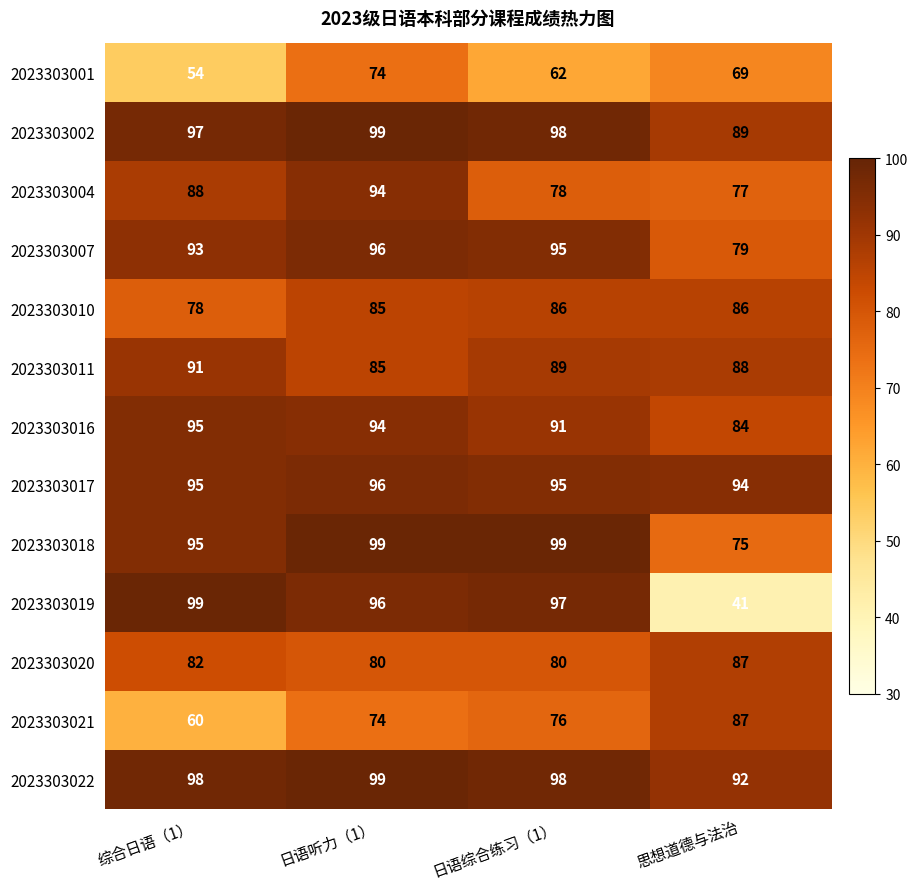

Which series has the widest spread of values?

2023303019